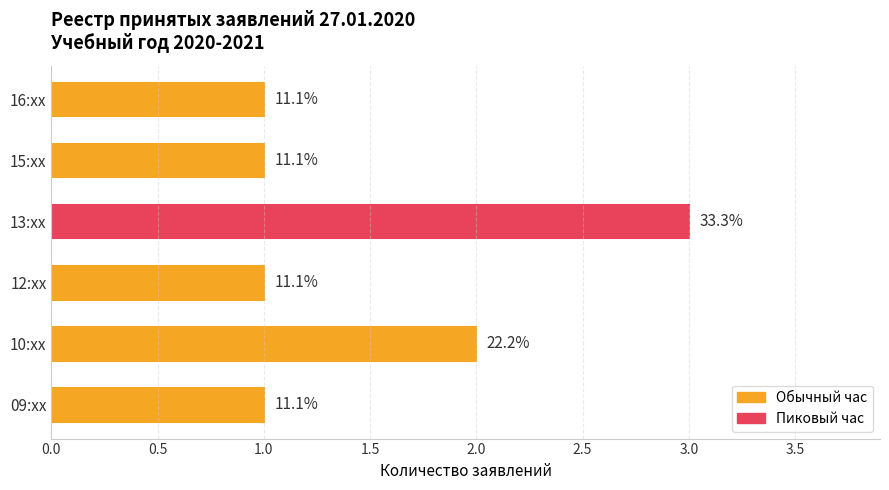

How many bars are there in total?

6